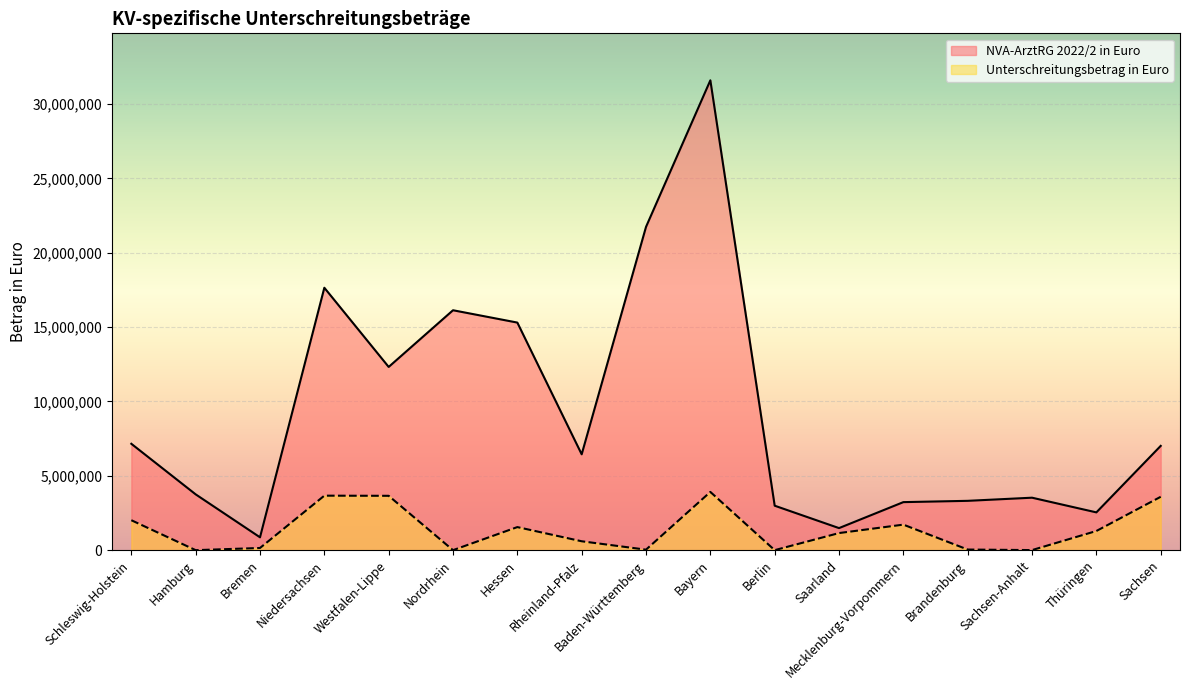

Which series changed the most between Nordrhein and Saarland?

NVA-ArztRG 2022/2 in Euro